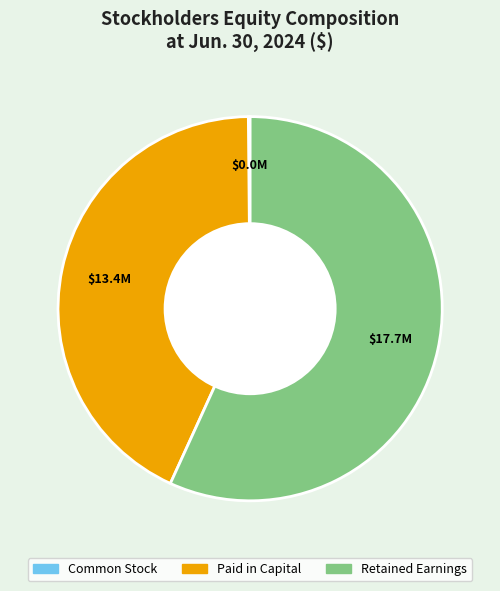

Which category has the biggest portion of the pie?

Retained Earnings